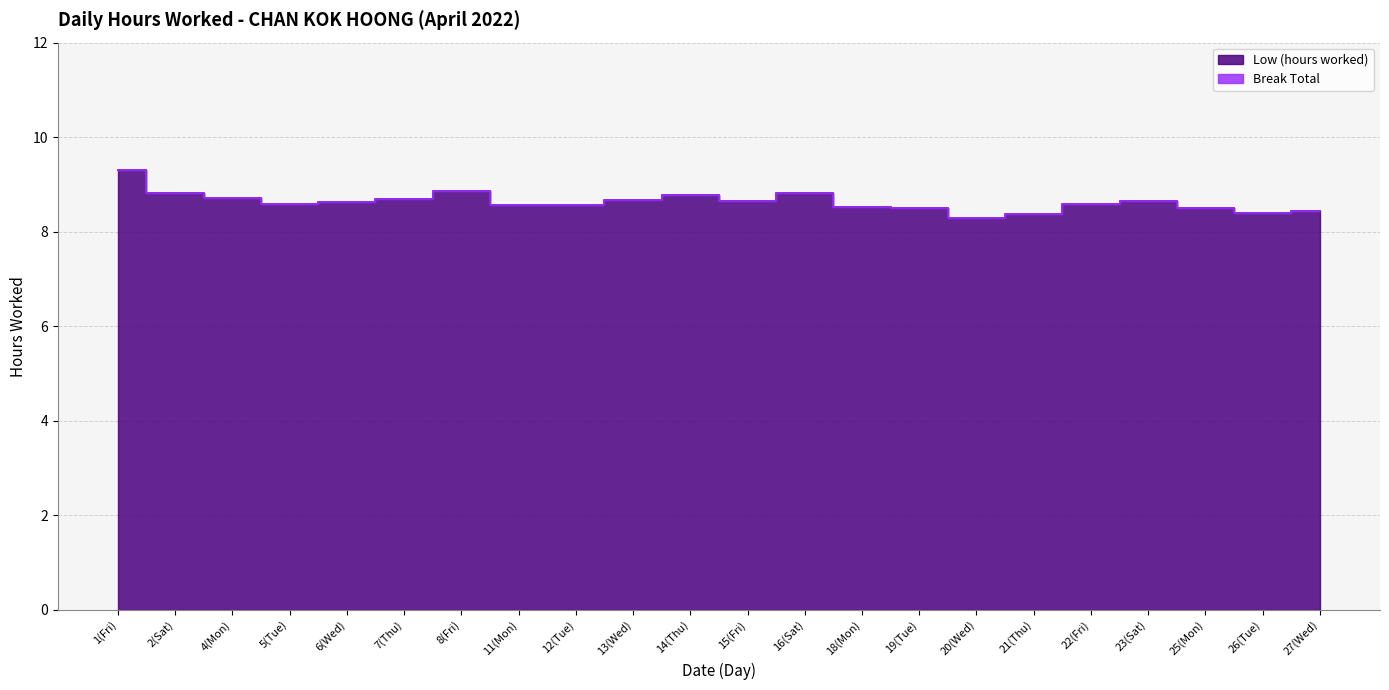

List the labels in order of value, smallest first.

20(Wed), 21(Thu), 26(Tue), 27(Wed), 19(Tue), 25(Mon), 18(Mon), 12(Tue), 11(Mon), 5(Tue), 22(Fri), 6(Wed), 15(Fri), 23(Sat), 13(Wed), 7(Thu), 4(Mon), 14(Thu), 16(Sat), 2(Sat), 8(Fri), 1(Fri)